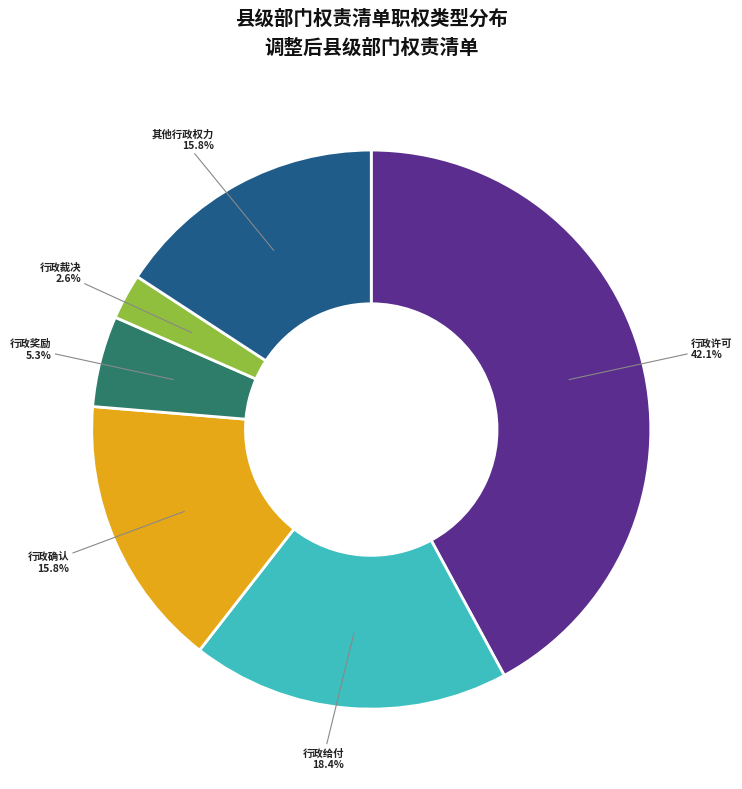

Does any single category account for the majority?

No